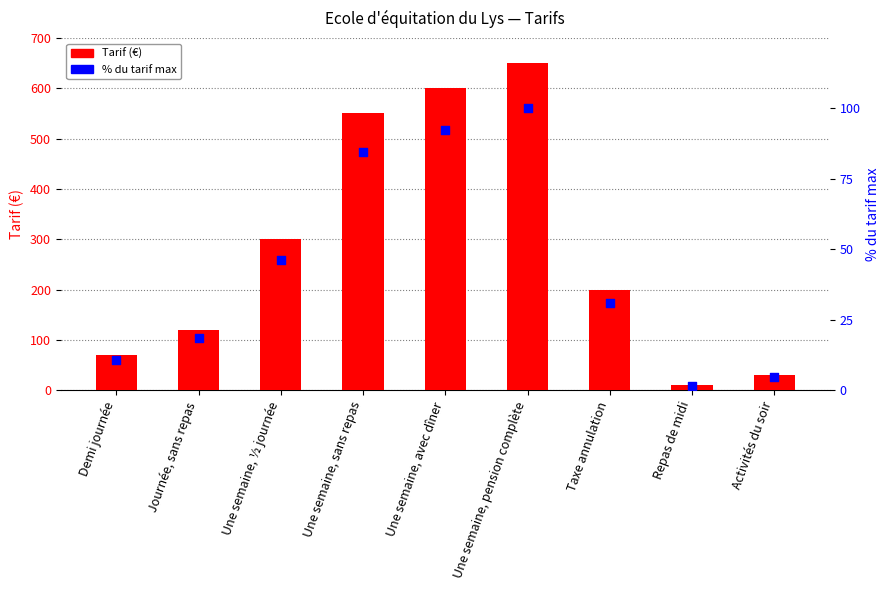

Is the value of % du max at Une semaine, avec dîner greater than the value of Tarif (€) at Journée, sans repas?

No